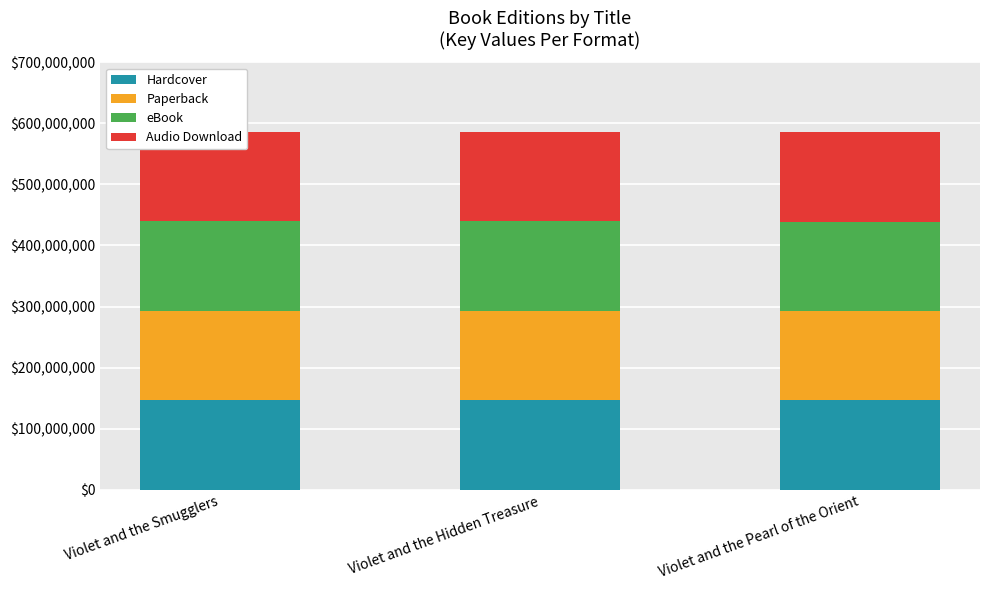

Which series has the largest total across all categories?

Hardcover